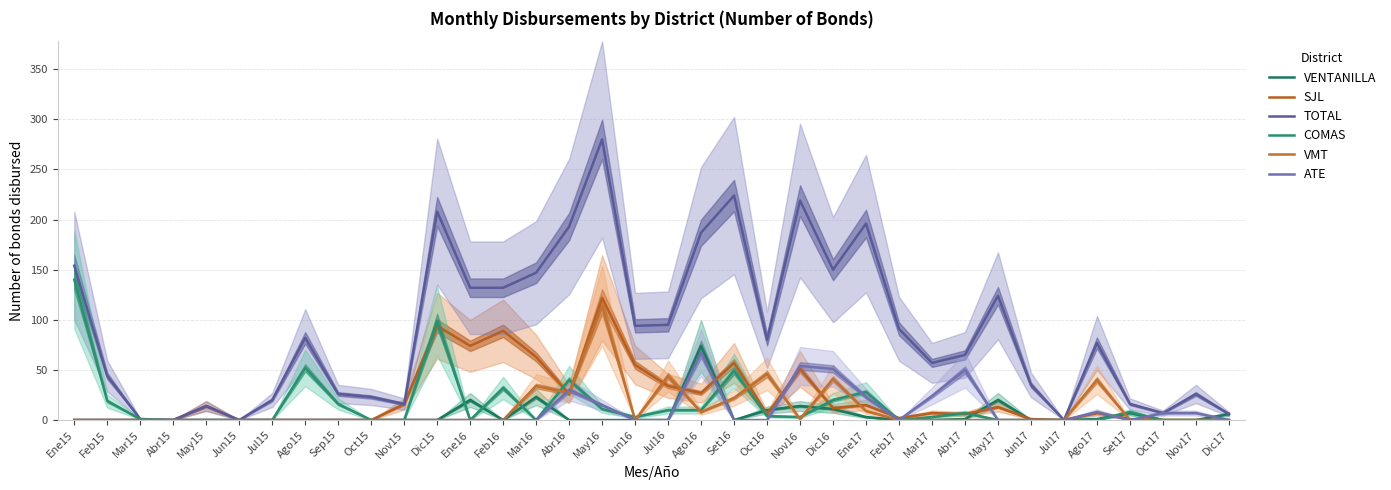

Reading left to right, list all the values displayed in this chart.

VENTANILLA: Ene15=0	Feb15=0	Mar15=0	Abr15=0	May15=0	Jun15=0	Jul15=0	Ago15=0	Sep15=0	Oct15=0	Nov15=0	Dic15=0	Ene16=20	Feb16=0	Mar16=23	Abr16=0	May16=0	Jun16=0	Jul16=0	Ago16=74	Set16=0	Oct16=10	Nov16=14	Dic16=11	Ene17=3	Feb17=0	Mar17=0	Abr17=1	May17=20	Jun17=0	Jul17=0	Ago17=1	Set17=7	Oct17=0	Nov17=0	Dic17=6
SJL: Ene15=0	Feb15=0	Mar15=0	Abr15=0	May15=14	Jun15=0	Jul15=0	Ago15=0	Sep15=0	Oct15=0	Nov15=16	Dic15=94	Ene16=74	Feb16=89	Mar16=63	Abr16=26	May16=122	Jun16=55	Jul16=34	Ago16=27	Set16=57	Oct16=6	Nov16=51	Dic16=12	Ene17=15	Feb17=2	Mar17=7	Abr17=6	May17=13	Jun17=1	Jul17=0	Ago17=7	Set17=1	Oct17=0	Nov17=0	Dic17=0
TOTAL: Ene15=154	Feb15=44	Mar15=1	Abr15=0	May15=14	Jun15=0	Jul15=20	Ago15=82	Sep15=26	Oct15=23	Nov15=16	Dic15=208	Ene16=132	Feb16=132	Mar16=147	Abr16=193	May16=280	Jun16=94	Jul16=95	Ago16=187	Set16=224	Oct16=80	Nov16=219	Dic16=150	Ene17=196	Feb17=91	Mar17=57	Abr17=65	May17=124	Jun17=35	Jul17=0	Ago17=77	Set17=16	Oct17=7	Nov17=26	Dic17=6
COMAS: Ene15=140	Feb15=19	Mar15=1	Abr15=0	May15=0	Jun15=0	Jul15=0	Ago15=52	Sep15=16	Oct15=0	Nov15=0	Dic15=99	Ene16=0	Feb16=32	Mar16=0	Abr16=40	May16=11	Jun16=3	Jul16=10	Ago16=10	Set16=49	Oct16=4	Nov16=3	Dic16=20	Ene17=28	Feb17=0	Mar17=3	Abr17=7	May17=0	Jun17=0	Jul17=0	Ago17=0	Set17=8	Oct17=0	Nov17=0	Dic17=0
VMT: Ene15=0	Feb15=0	Mar15=0	Abr15=0	May15=0	Jun15=0	Jul15=0	Ago15=0	Sep15=0	Oct15=0	Nov15=0	Dic15=0	Ene16=0	Feb16=0	Mar16=34	Abr16=27	May16=114	Jun16=0	Jul16=44	Ago16=8	Set16=22	Oct16=46	Nov16=1	Dic16=41	Ene17=9	Feb17=0	Mar17=0	Abr17=0	May17=0	Jun17=0	Jul17=0	Ago17=40	Set17=0	Oct17=0	Nov17=0	Dic17=0
ATE: Ene15=0	Feb15=0	Mar15=0	Abr15=0	May15=0	Jun15=0	Jul15=0	Ago15=0	Sep15=0	Oct15=0	Nov15=0	Dic15=0	Ene16=0	Feb16=0	Mar16=0	Abr16=30	May16=15	Jun16=0	Jul16=0	Ago16=67	Set16=0	Oct16=0	Nov16=54	Dic16=51	Ene17=23	Feb17=0	Mar17=24	Abr17=50	May17=0	Jun17=0	Jul17=0	Ago17=8	Set17=0	Oct17=7	Nov17=7	Dic17=0